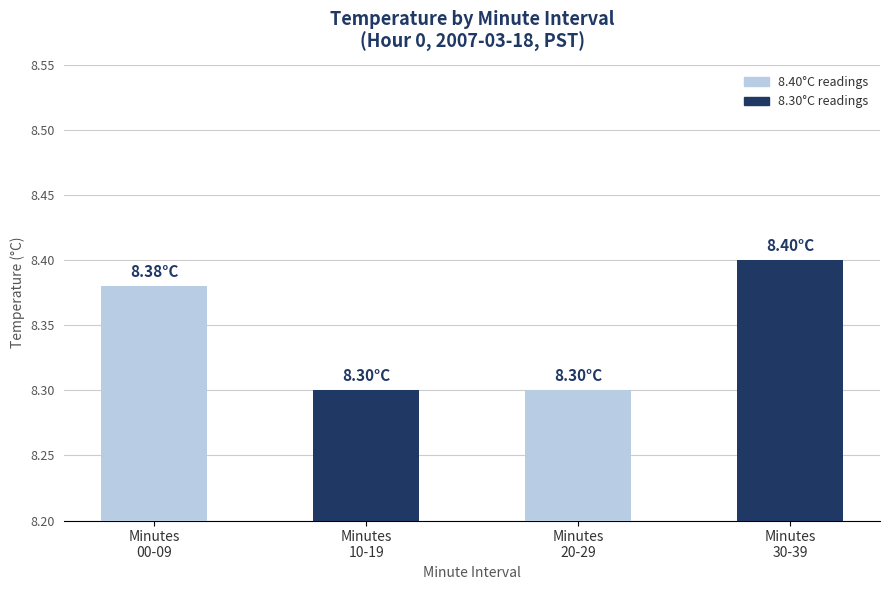

What is the value of the 2nd bar from the left?

8.3